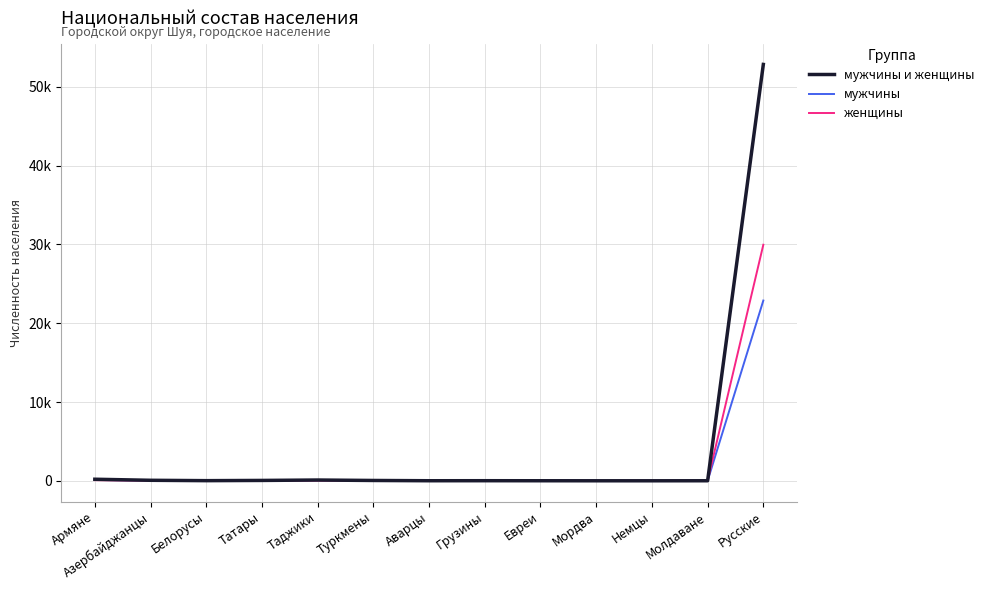

True or false: мужчины and женщины intersect in this chart.

True